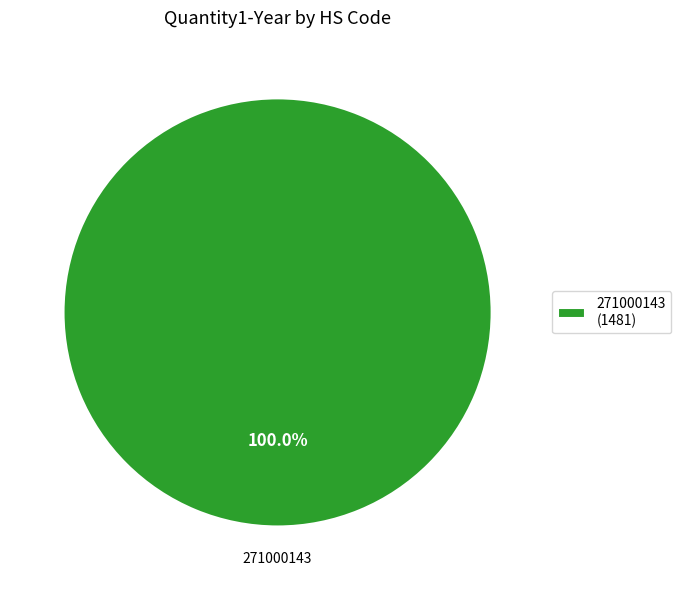

Is there a majority slice in this chart?

Yes